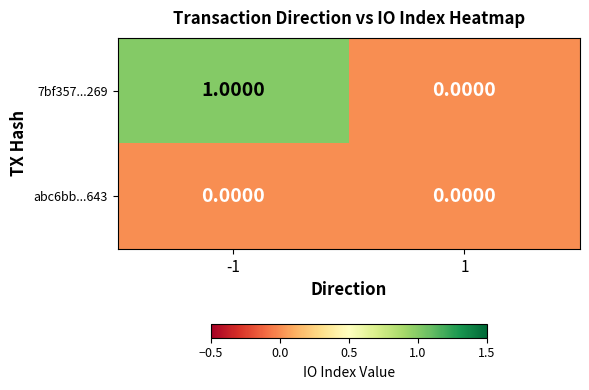

Which series has the largest total across all categories?

7bf357...269